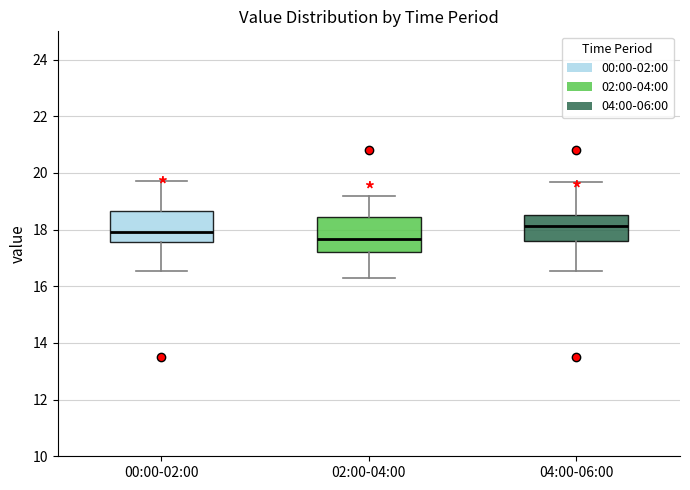

Reading left to right, transcribe this box plot: for each box, give where its median line is, the range the box spans, and where its two whiskers end, as read against the y-axis. The values are not printed on the chart, so give them approximately, as read against the axis.

00:00-02:00: median 18.0, box 17.6 to 18.6, whiskers 16.6 to 19.8
02:00-04:00: median 17.6, box 17.2 to 18.4, whiskers 16.4 to 19.2
04:00-06:00: median 18.2, box 17.6 to 18.6, whiskers 16.6 to 19.6